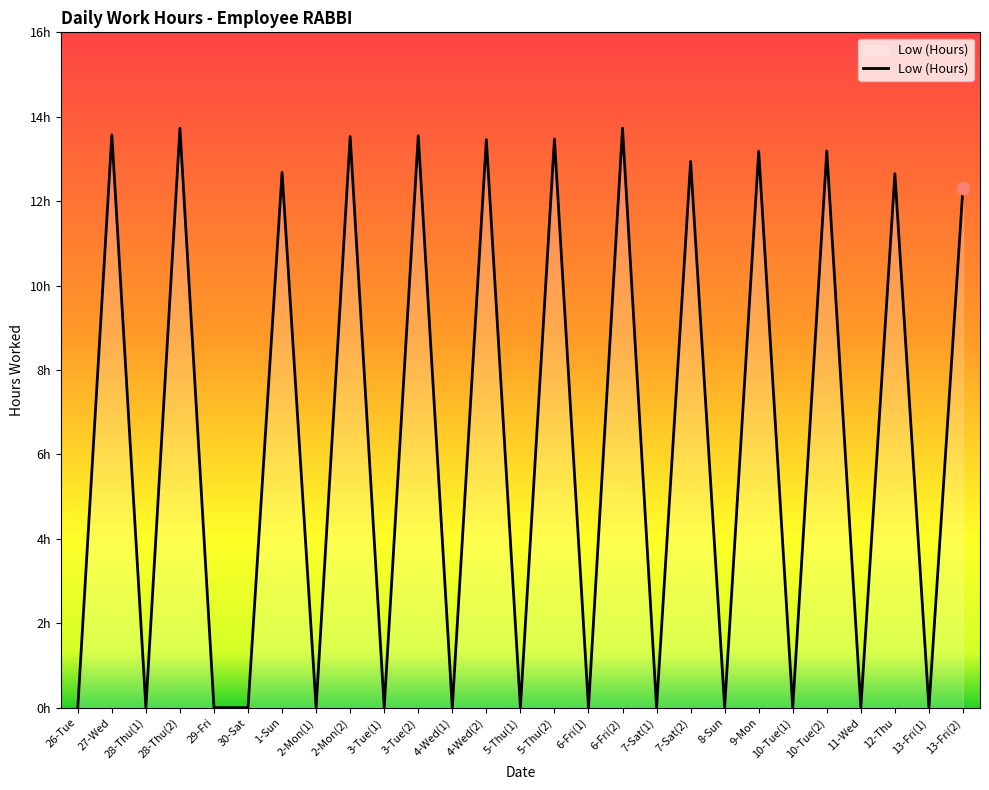

Which has a higher value, 6-Fri(1) or 12-Thu?

12-Thu